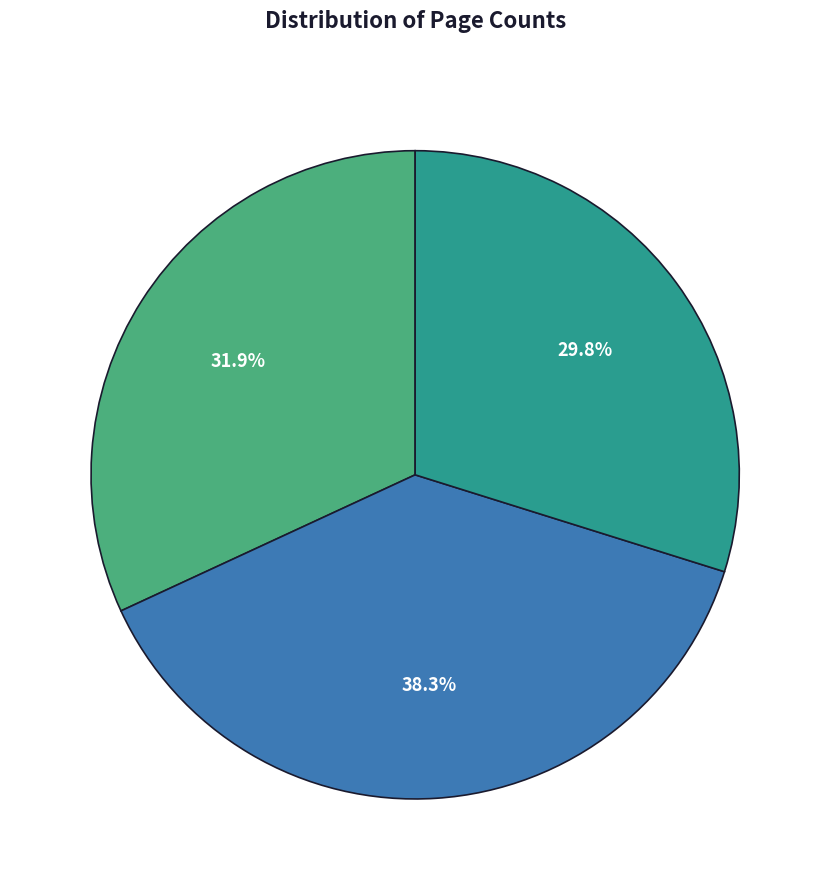

Is there any slice that represents more than half of the pie?

No